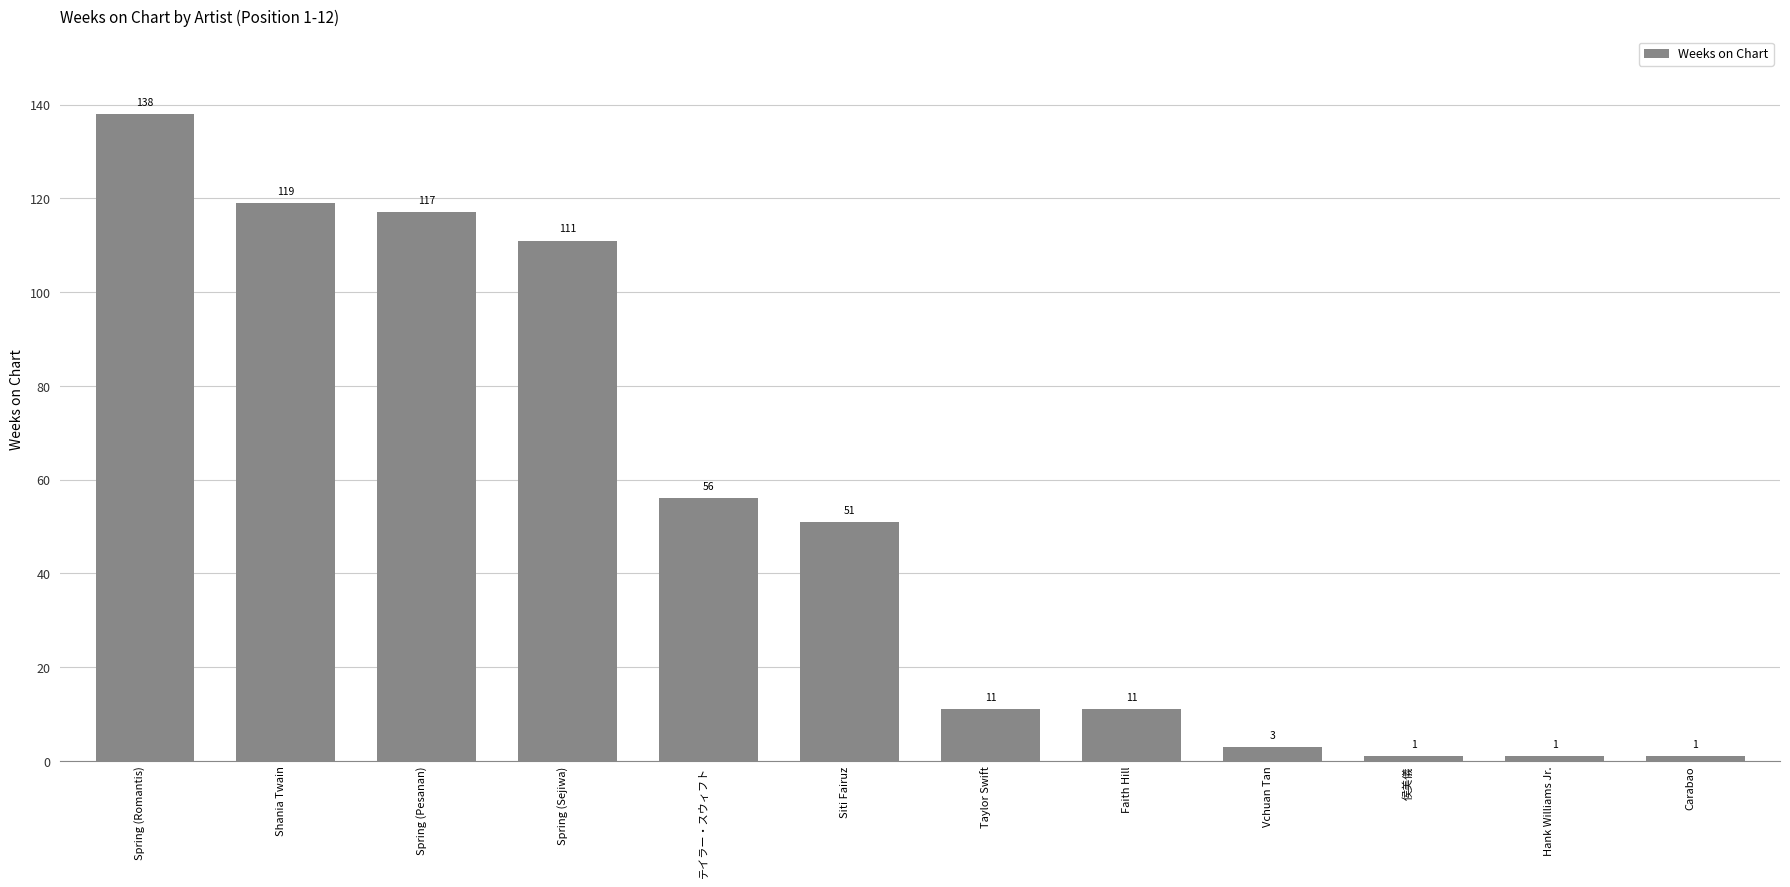

What is the value of the 5th bar from the left?

56